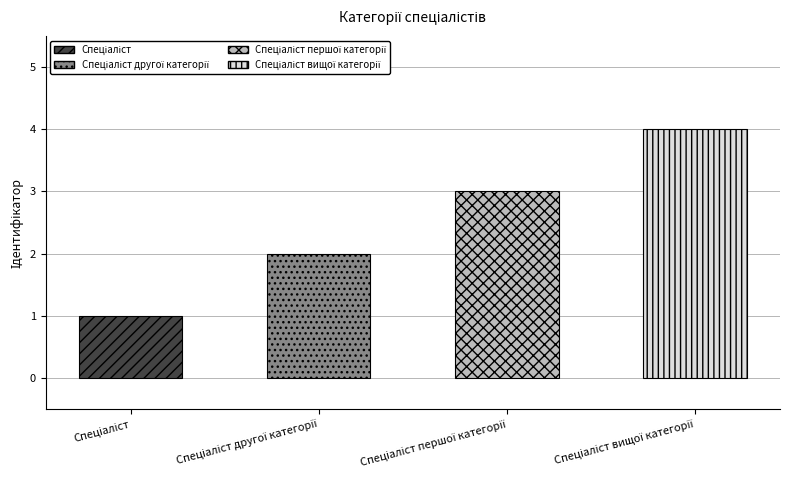

What is the difference between the second highest and second lowest values?

1